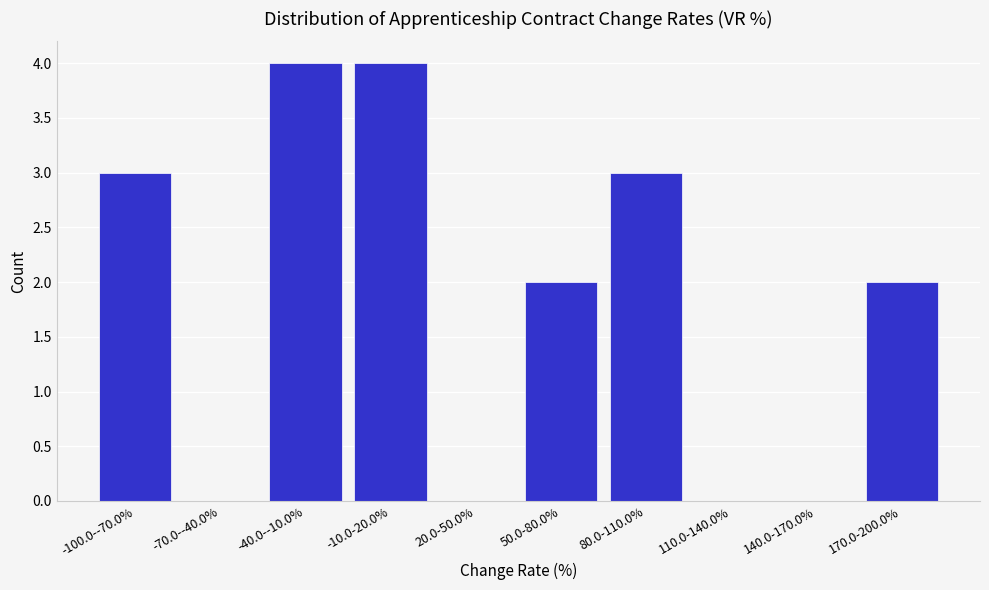

Reading left to right, extract all data points from this chart.

-100.0--70.0%=3	-70.0--40.0%=0	-40.0--10.0%=4	-10.0-20.0%=4	20.0-50.0%=0	50.0-80.0%=2	80.0-110.0%=3	110.0-140.0%=0	140.0-170.0%=0	170.0-200.0%=2